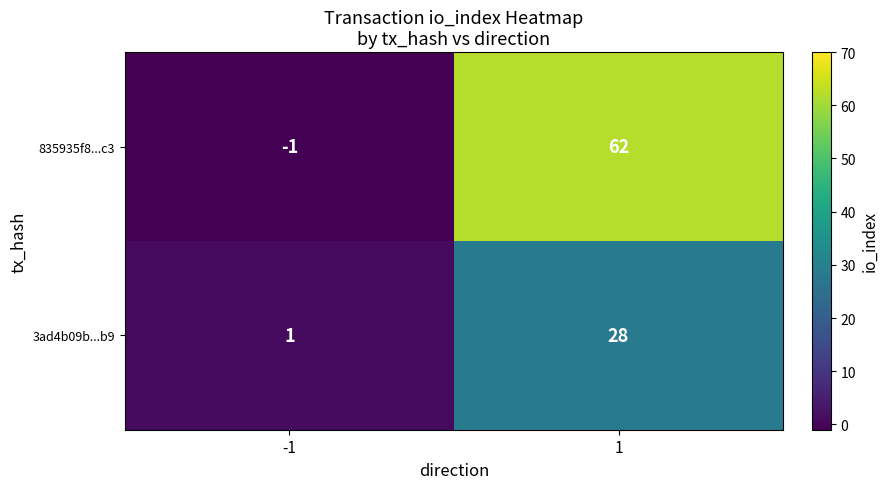

Which series has the widest spread of values?

835935f8...c3